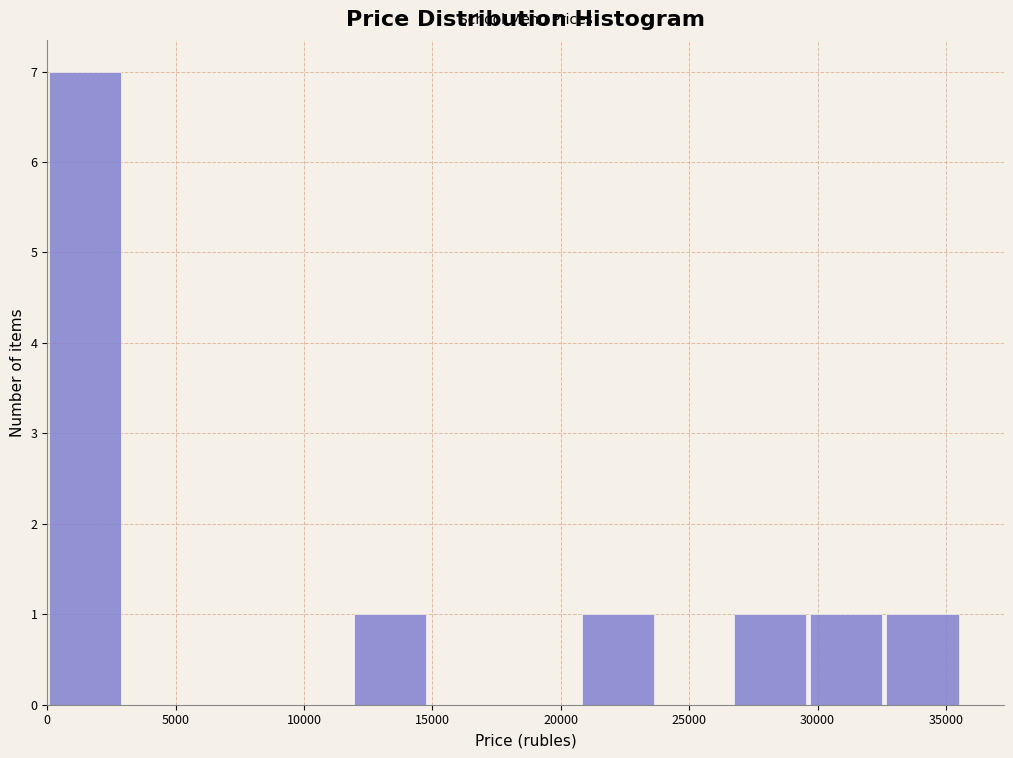

Reading left to right, transcribe this chart: for each bar, give the range it covers on the x-axis and its height. Neither the bar edges nor the heights are printed on the chart, so give them approximately, as read against the axes.

0 to 3000: 7
3000 to 6000: 0
6000 to 9000: 0
9000 to 12000: 0
12000 to 15000: 1
15000 to 18000: 0
18000 to 20500: 0
20500 to 23500: 1
23500 to 26500: 0
26500 to 29500: 1
29500 to 32500: 1
32500 to 35500: 1